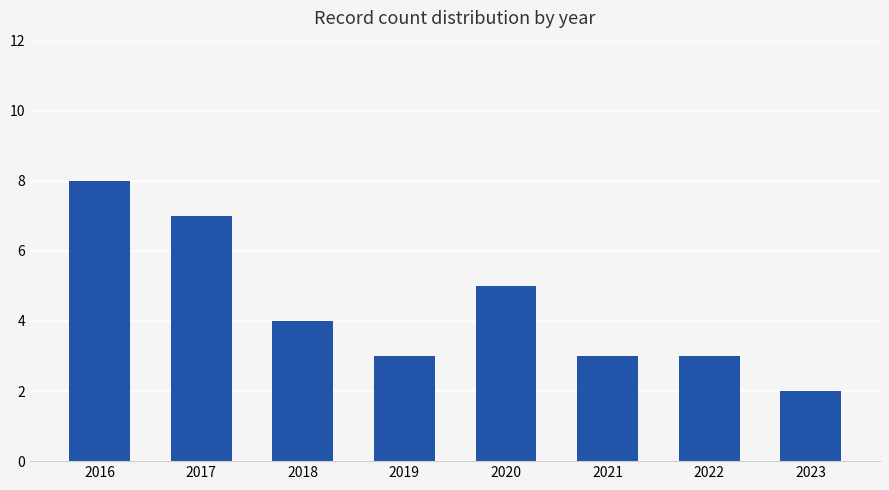

What is the difference between the second highest and second lowest values?

4